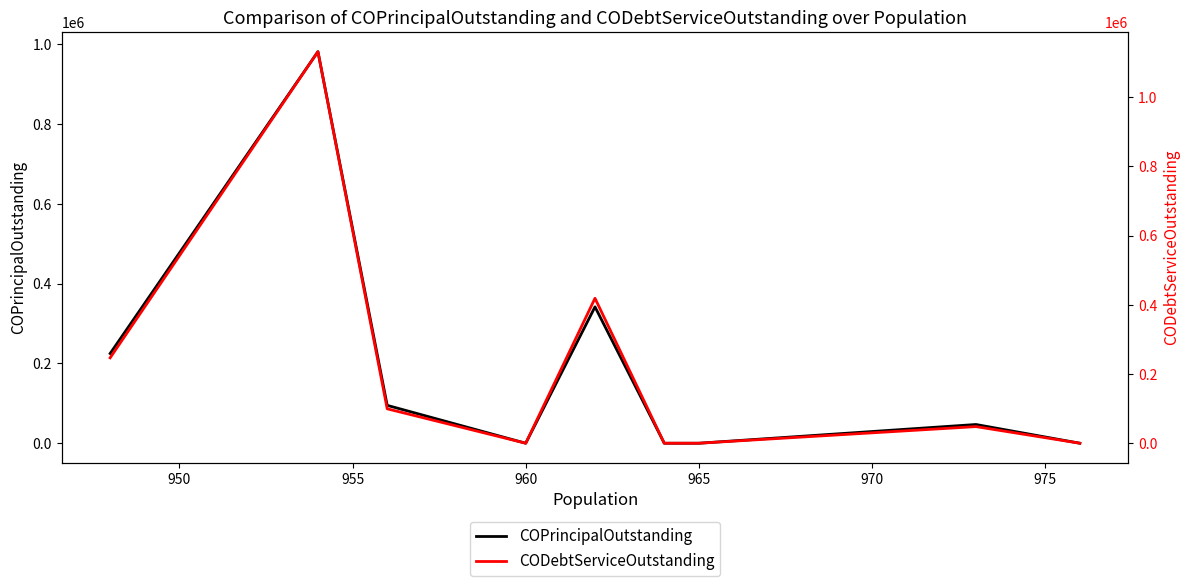

What is the average value of the CODebtServiceOutstanding series?

216037.5